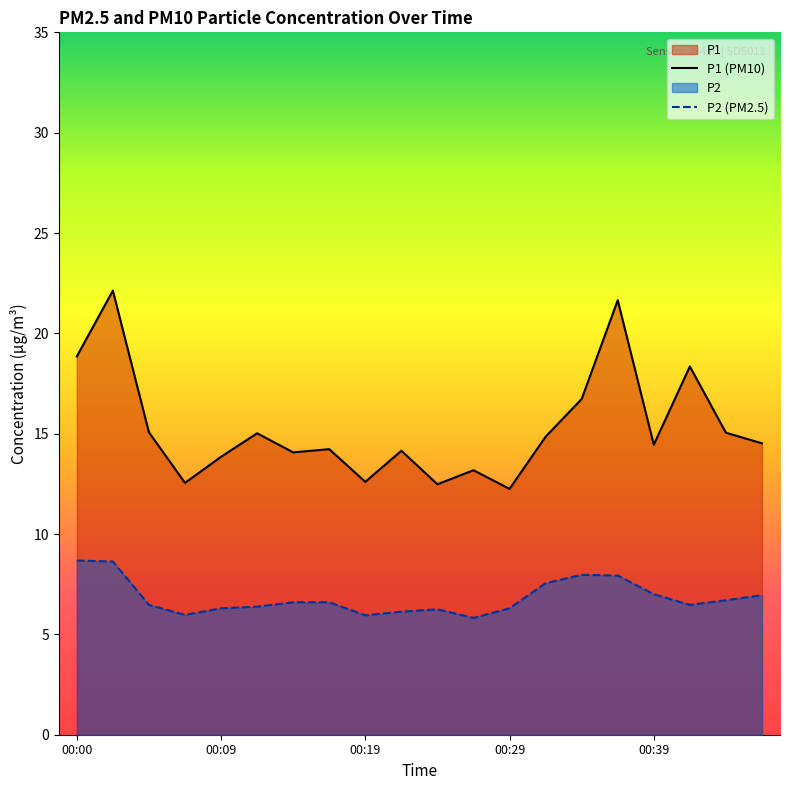

In P1, how many points are lower than both neighbors (excluding endpoints)?

6